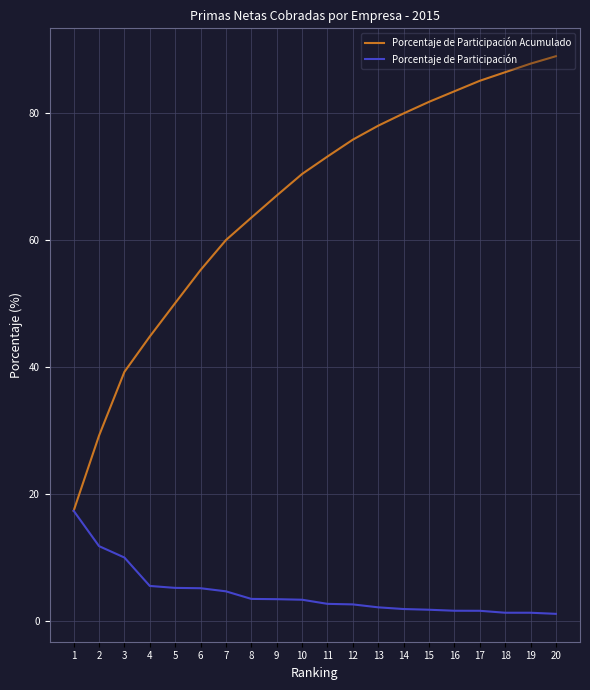

The value of Porcentaje de Participación at 4 is 5.6. True or false?

True